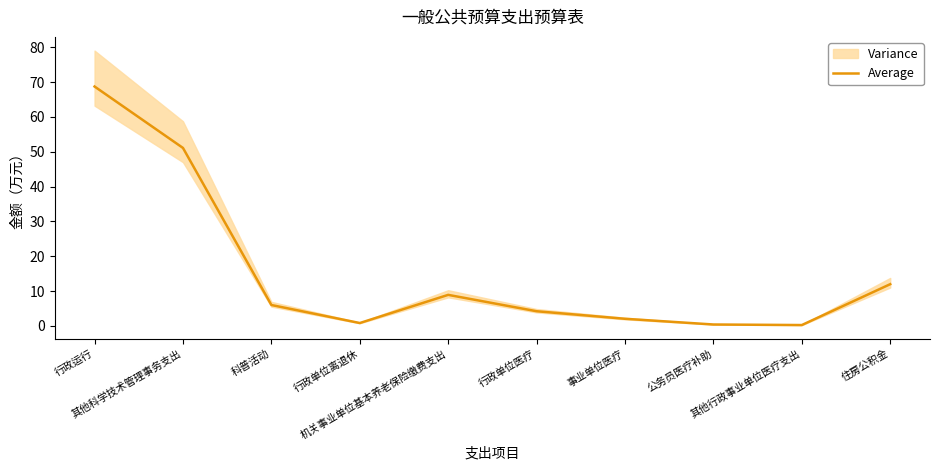

How many lines are shown in the chart?

1